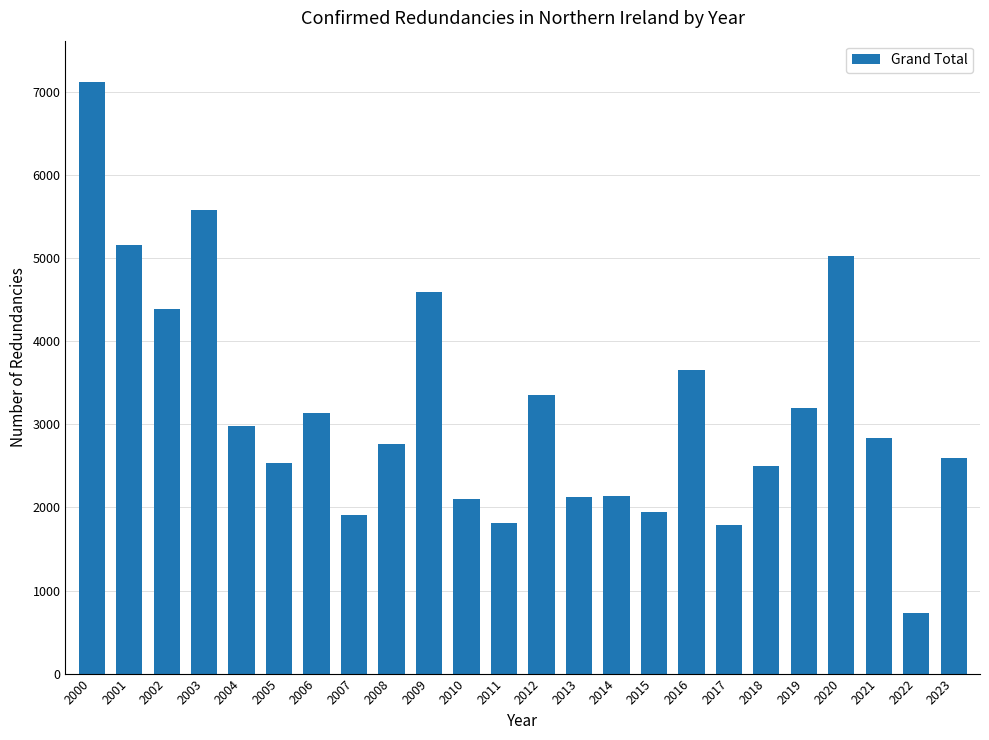

Which label corresponds to the largest value in the chart?

2000